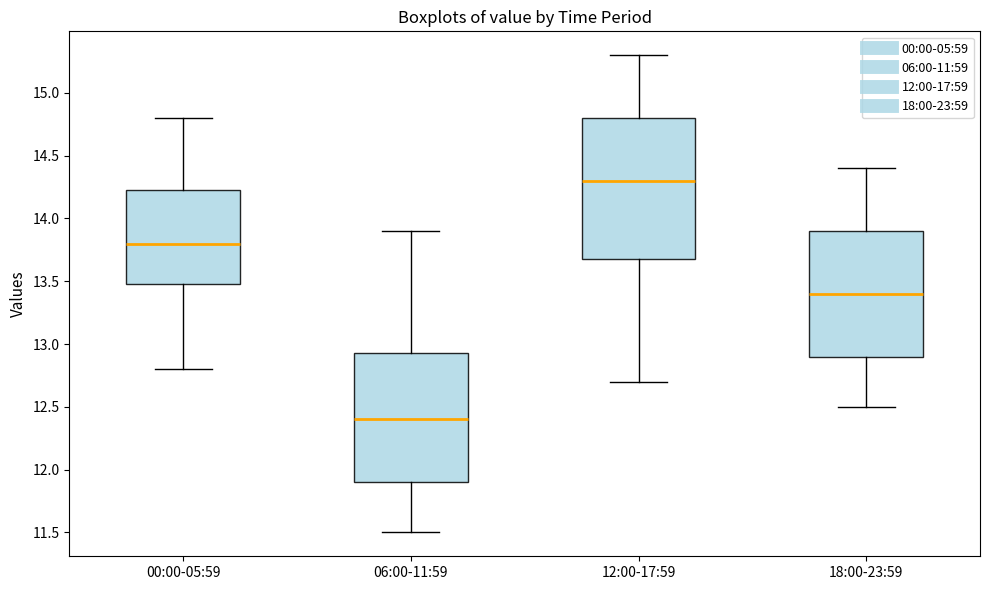

Reading left to right, read every box against the y-axis: the position of its median line, the range the box covers, and the ends of its whiskers. The values are not printed on the chart, so give them approximately, as read against the axis.

00:00-05:59: median 13.80, box 13.50 to 14.25, whiskers 12.80 to 14.80
06:00-11:59: median 12.40, box 11.90 to 12.95, whiskers 11.50 to 13.90
12:00-17:59: median 14.30, box 13.70 to 14.80, whiskers 12.70 to 15.30
18:00-23:59: median 13.40, box 12.90 to 13.90, whiskers 12.50 to 14.40